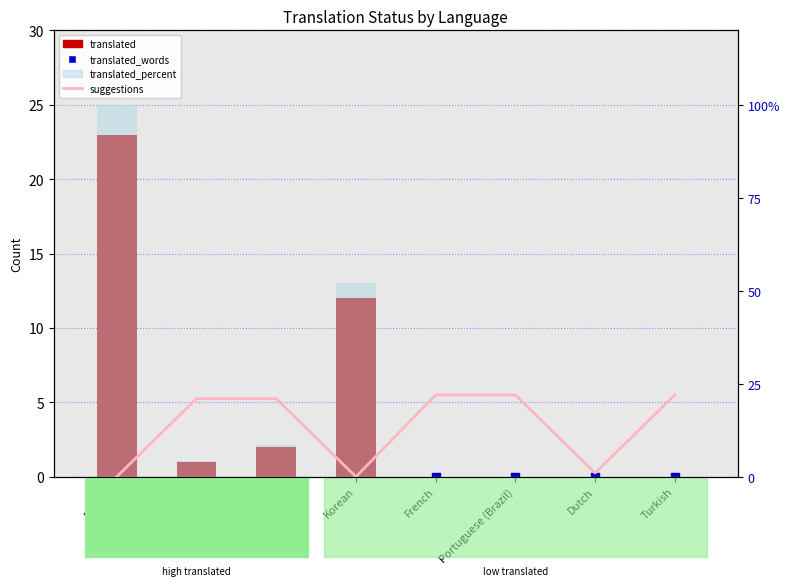

What are all the series names shown in the legend?

translated, translated_words, suggestions, translated_percent